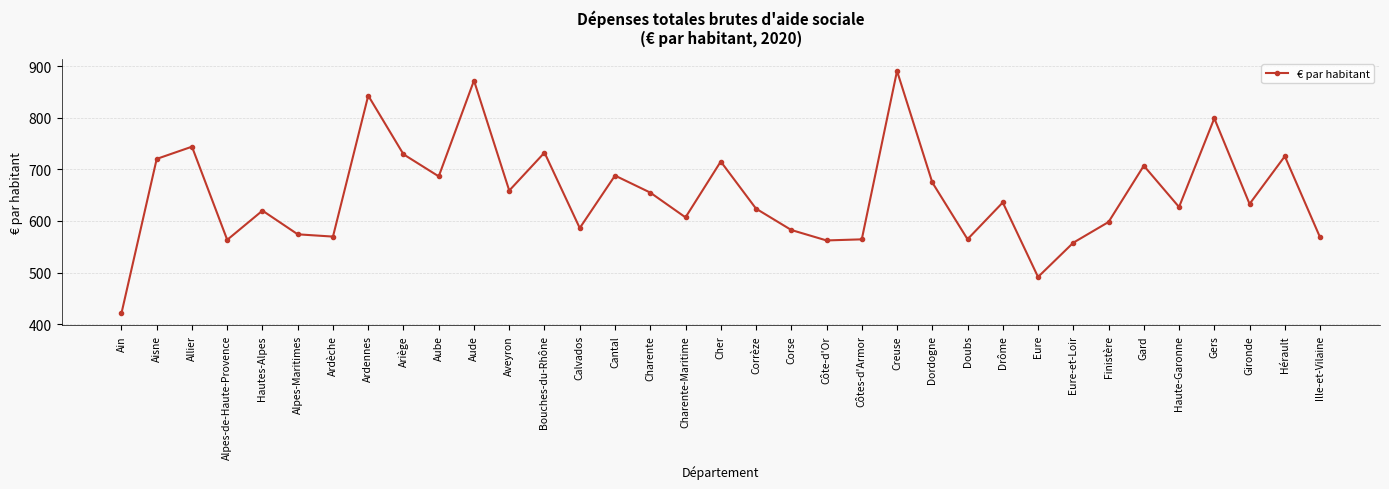

How many points are lower than both their immediate neighbors (excluding endpoints)?

11